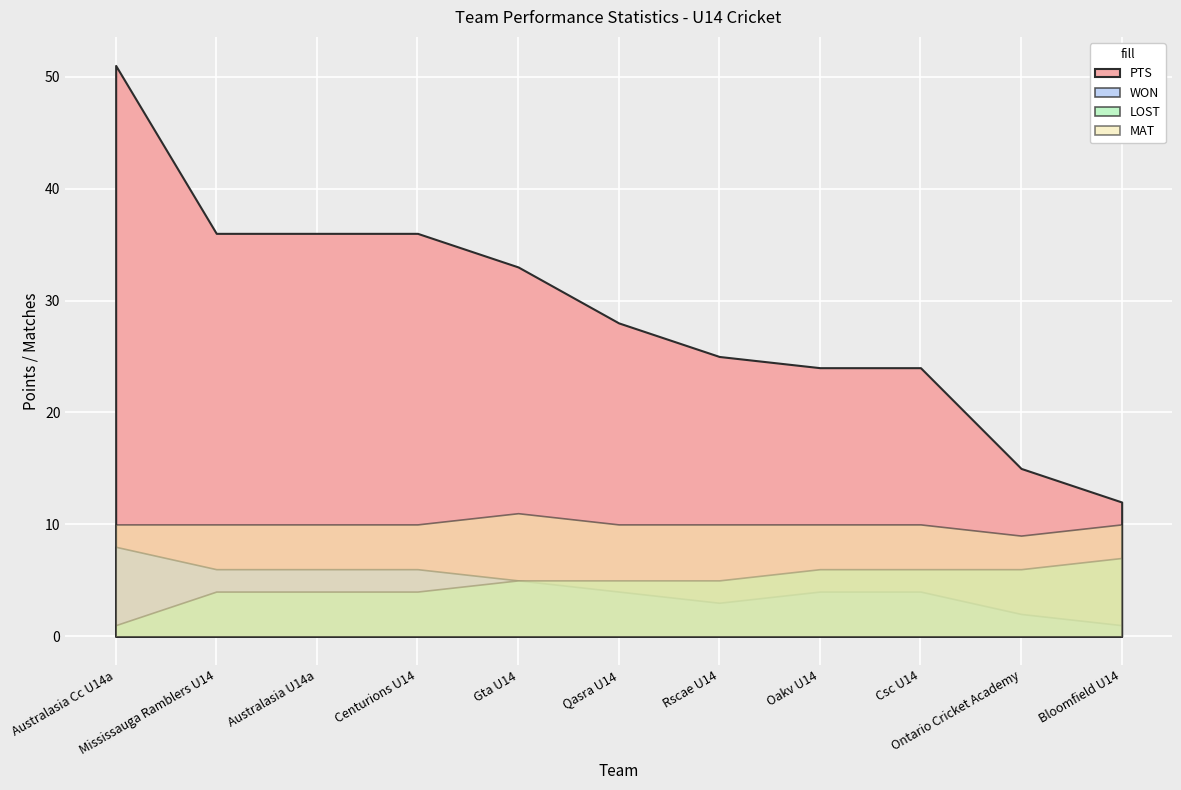

Which series has the widest spread of values?

PTS